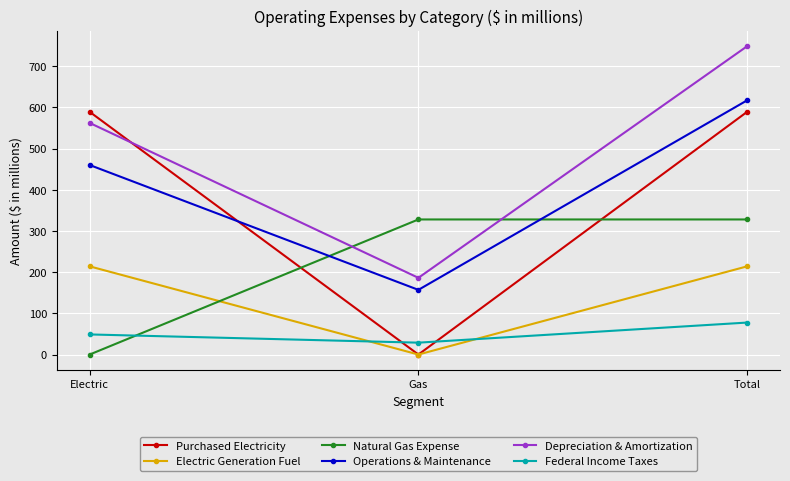

What is the sum of all Natural Gas Expense values?

655.9